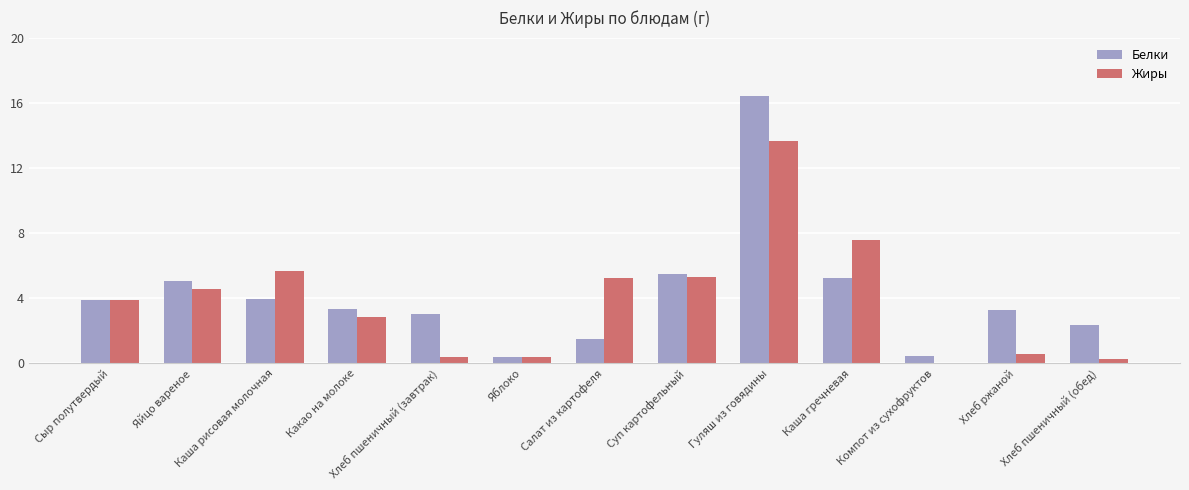

What is the highest value of the Белки series?

16.4